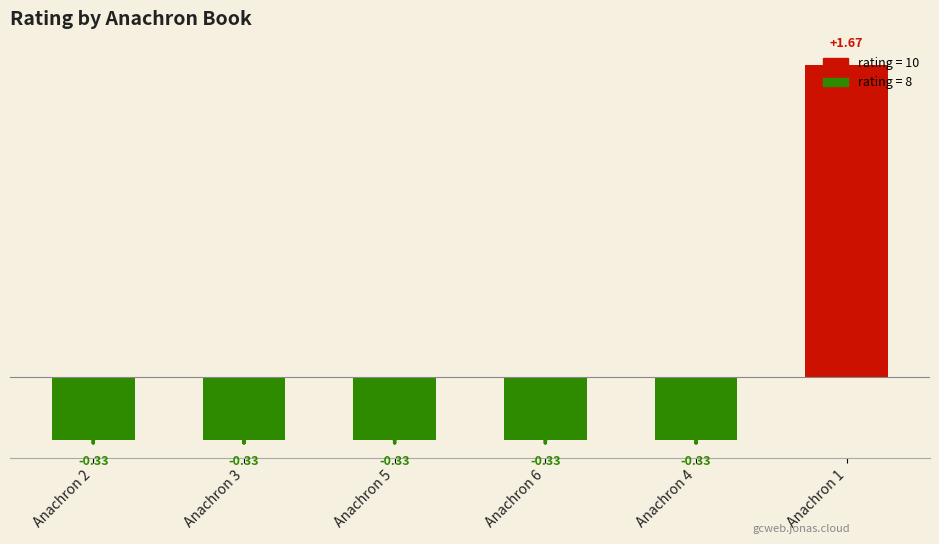

What is the change in value from Anachron 3 to Anachron 1?

+2.0